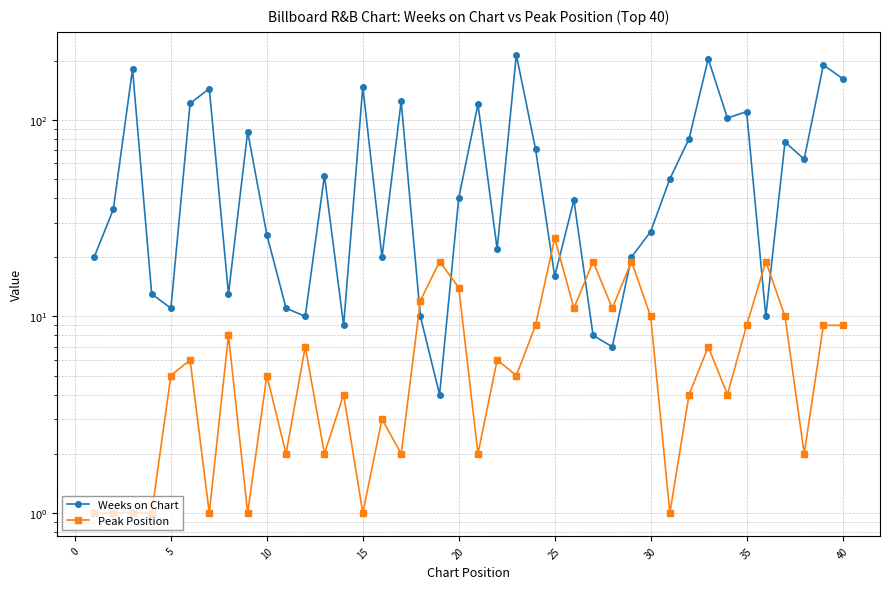

How many data points in Weeks on Chart are above 40?

19